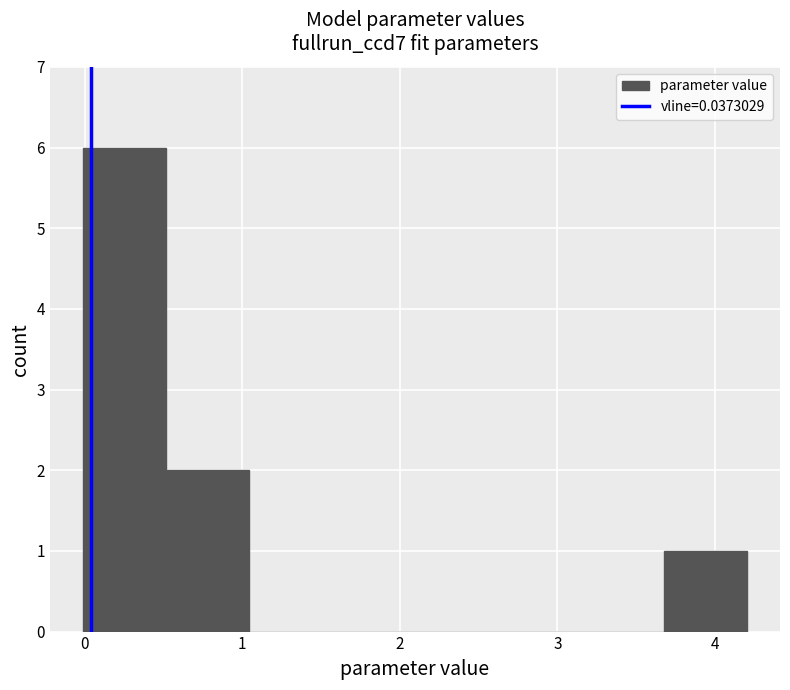

Reading left to right, list every bar in this chart as the range it spans on the x-axis followed by its height. Neither the bar edges nor the heights are printed on the chart, so give them approximately, as read against the axes.

0.0 to 0.5: 6
0.5 to 1.0: 2
1.0 to 1.6: 0
1.6 to 2.1: 0
2.1 to 2.6: 0
2.6 to 3.1: 0
3.1 to 3.7: 0
3.7 to 4.2: 1